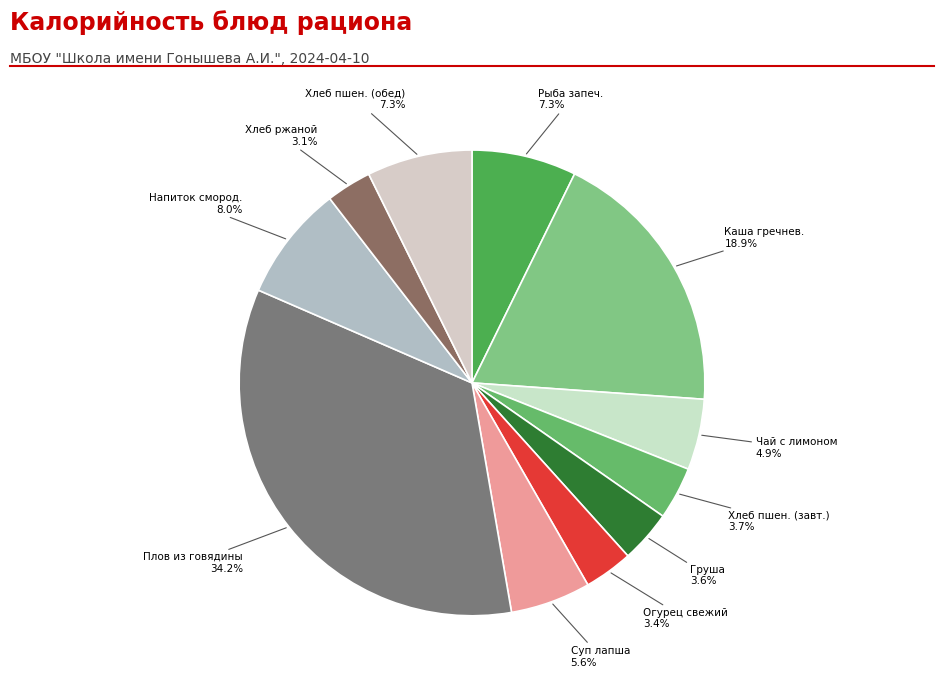

Count the number of slices in the pie.

11